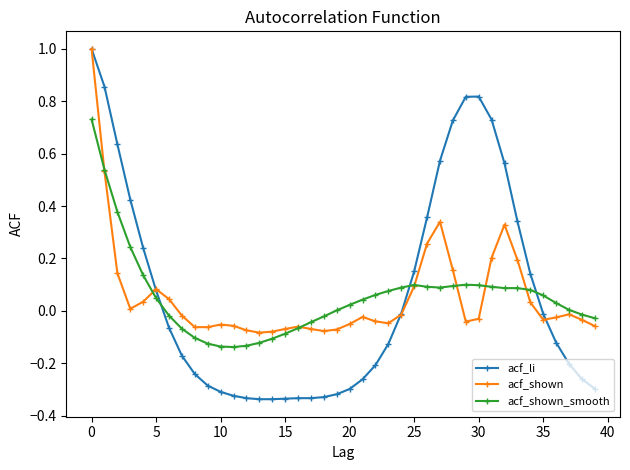

Does the chart display data point markers on the line(s)?

Yes